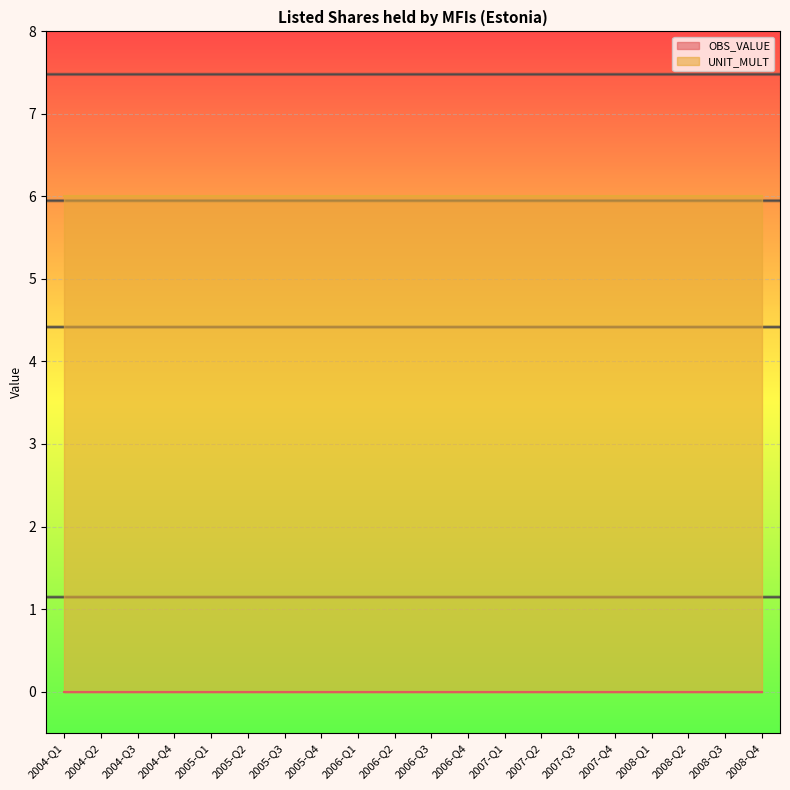

Reading left to right, transcribe all the data shown in this chart.

OBS_VALUE: 0	0	0	0	0	0	0	0	0	0	0	0	0	0	0	0	0	0	0	0
UNIT_MULT: 6	6	6	6	6	6	6	6	6	6	6	6	6	6	6	6	6	6	6	6